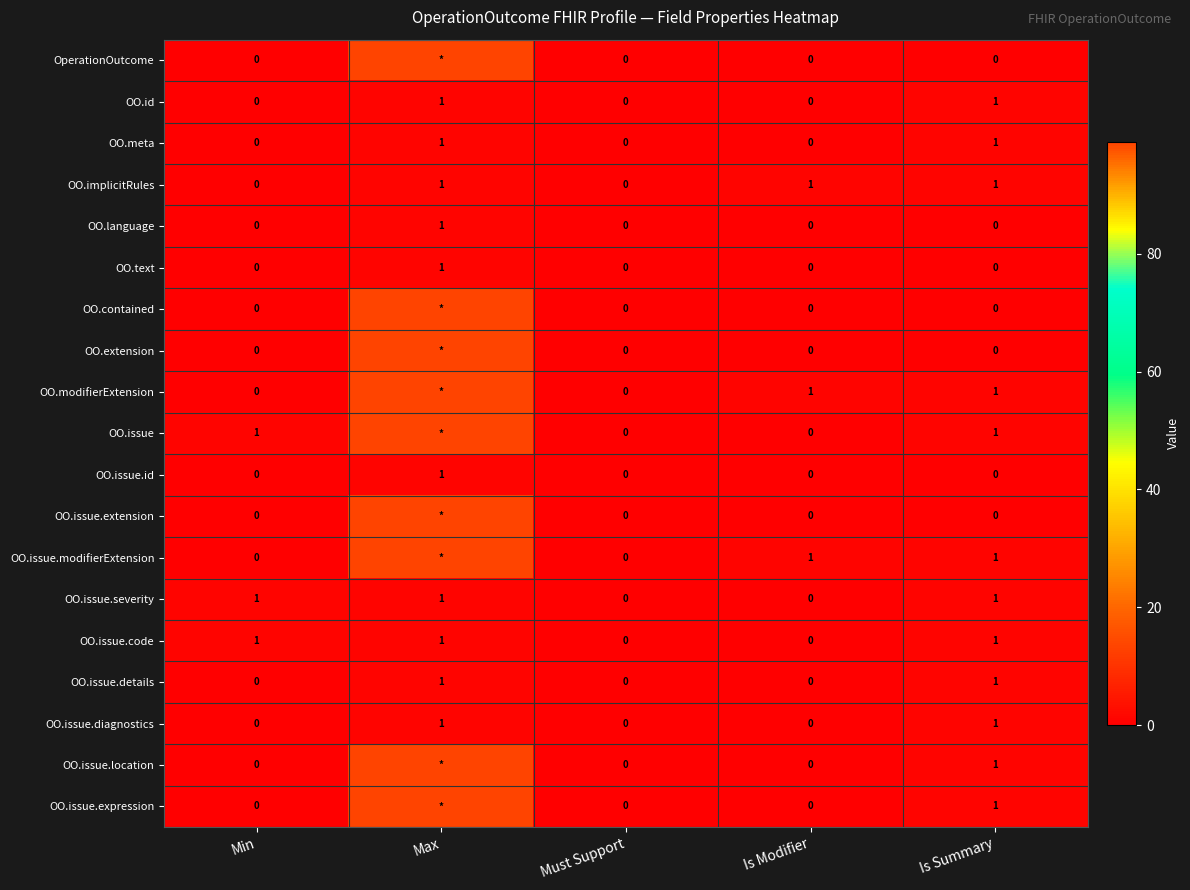

What is the sum of all OO.issue.code values?

3